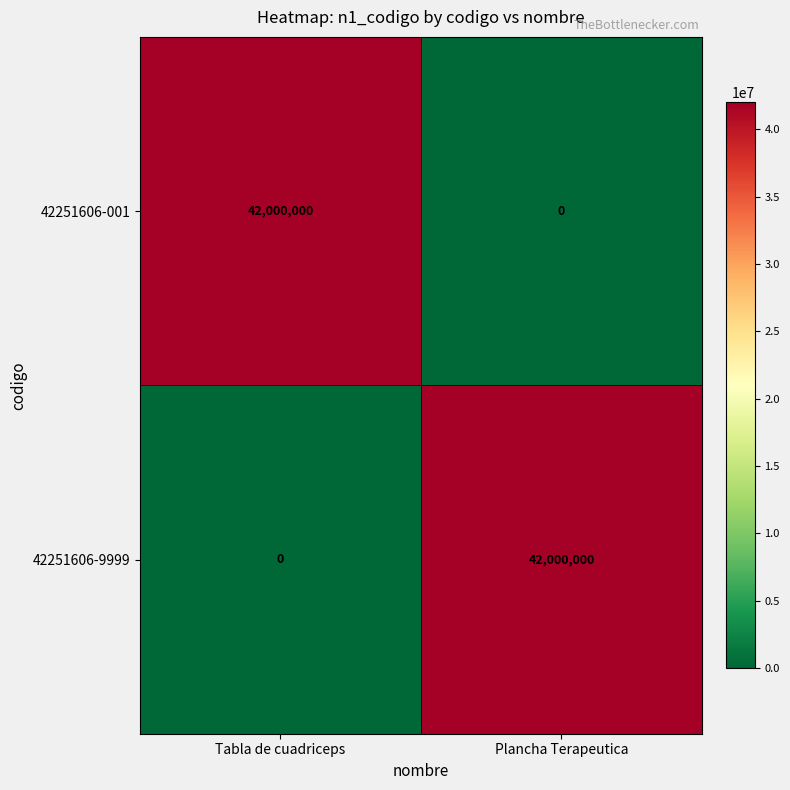

At Tabla de cuadriceps, list the series in order from smallest to largest.

42251606-9999, 42251606-001